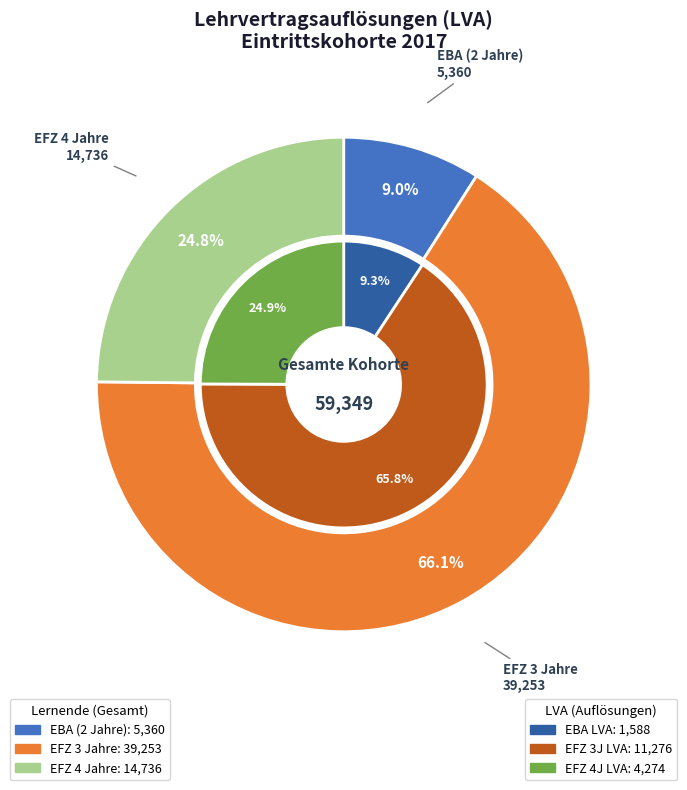

Rank the categories by value from lowest to highest.

EBA (2 Jahre), EFZ 4 Jahre, EFZ 3 Jahre